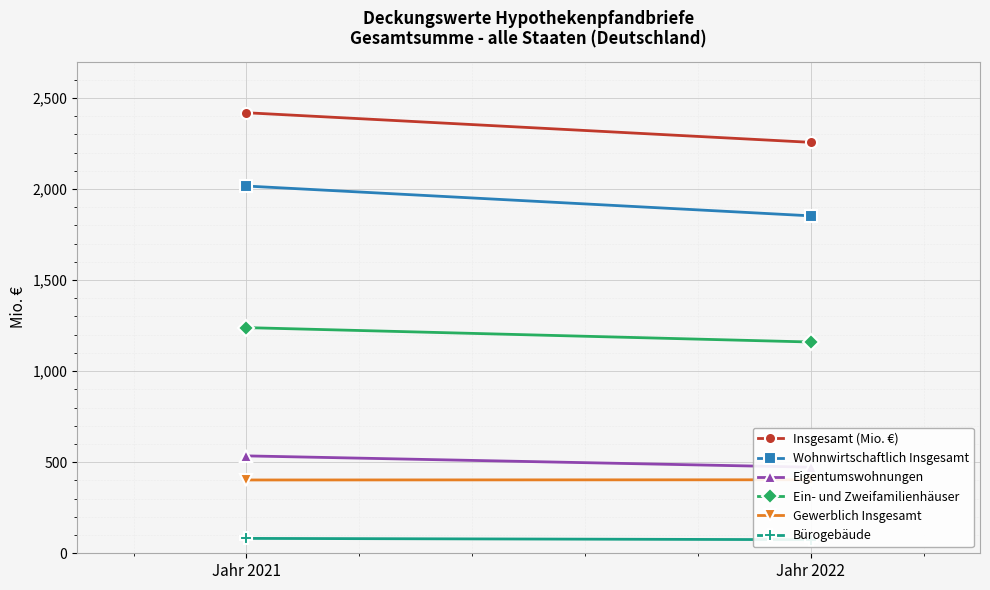

What is the average value of the Wohnwirtschaftlich Insgesamt series?

1934.3